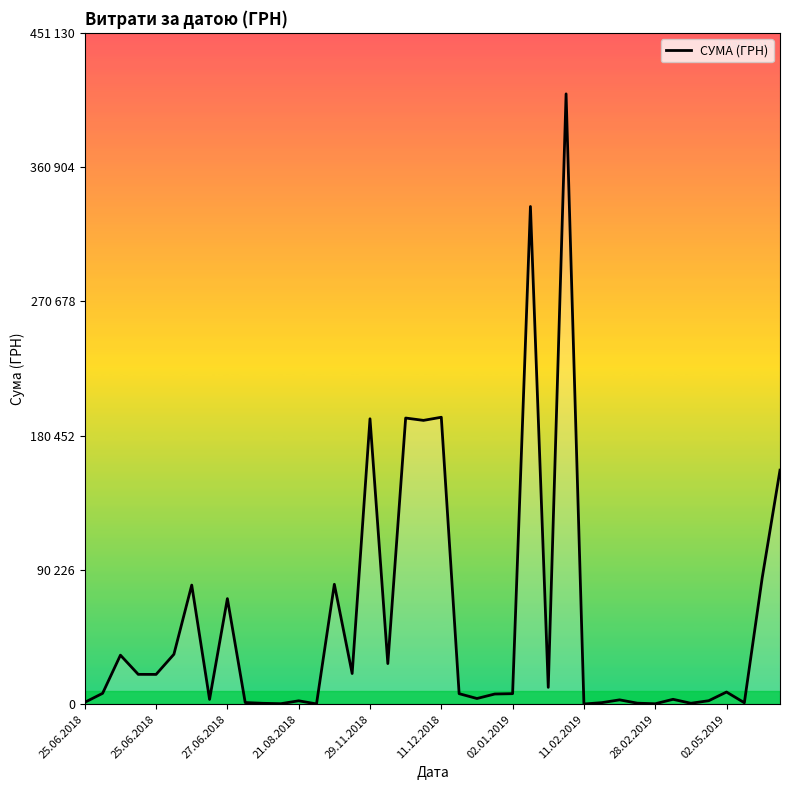

Does the chart display data point markers on the line(s)?

No